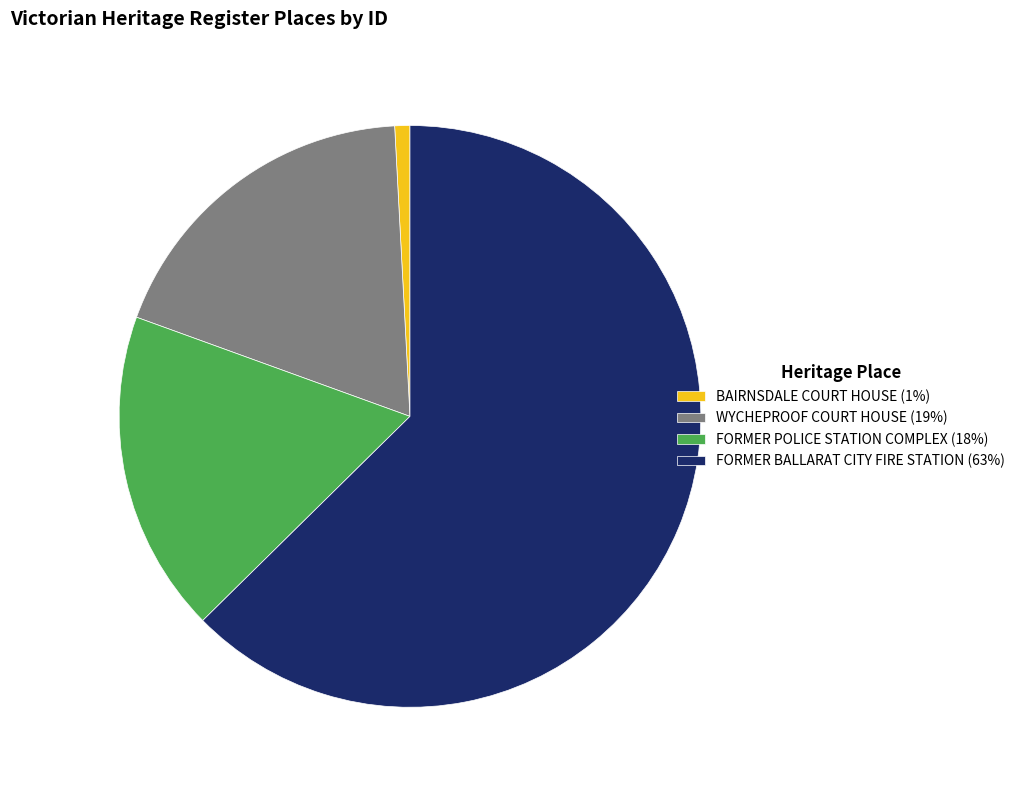

How many slices are in this pie chart?

4